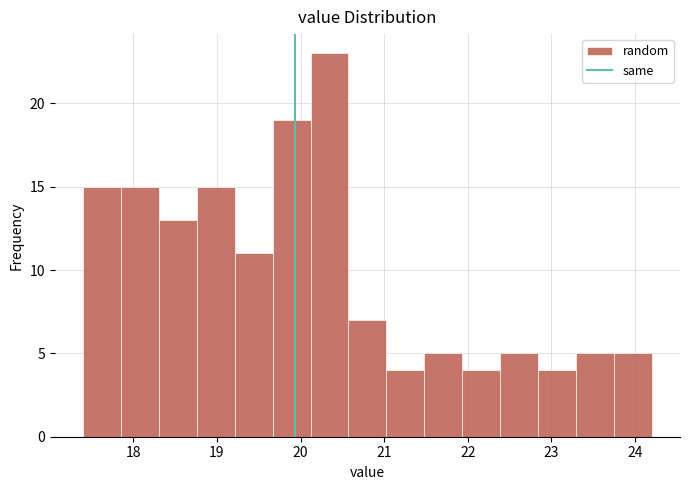

Which range on the x-axis has the tallest bar?

20.1 to 20.6